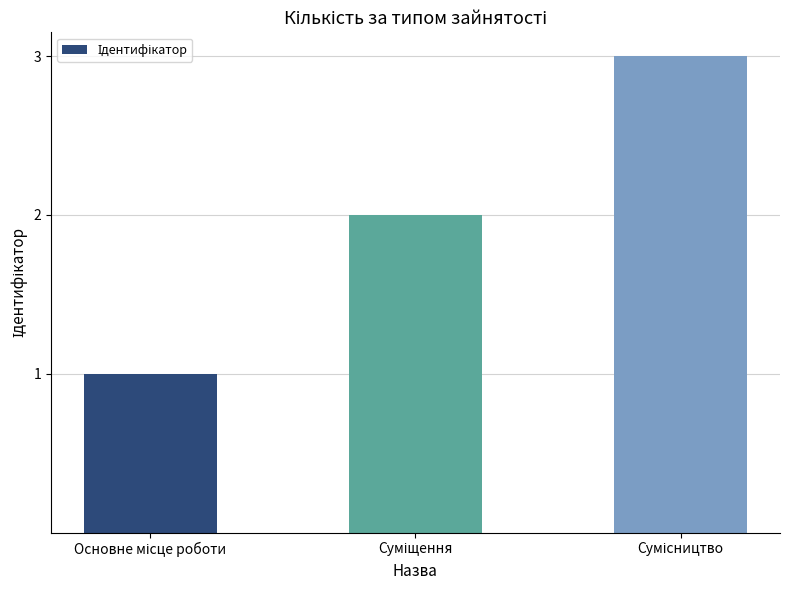

What is the sum of all values?

6